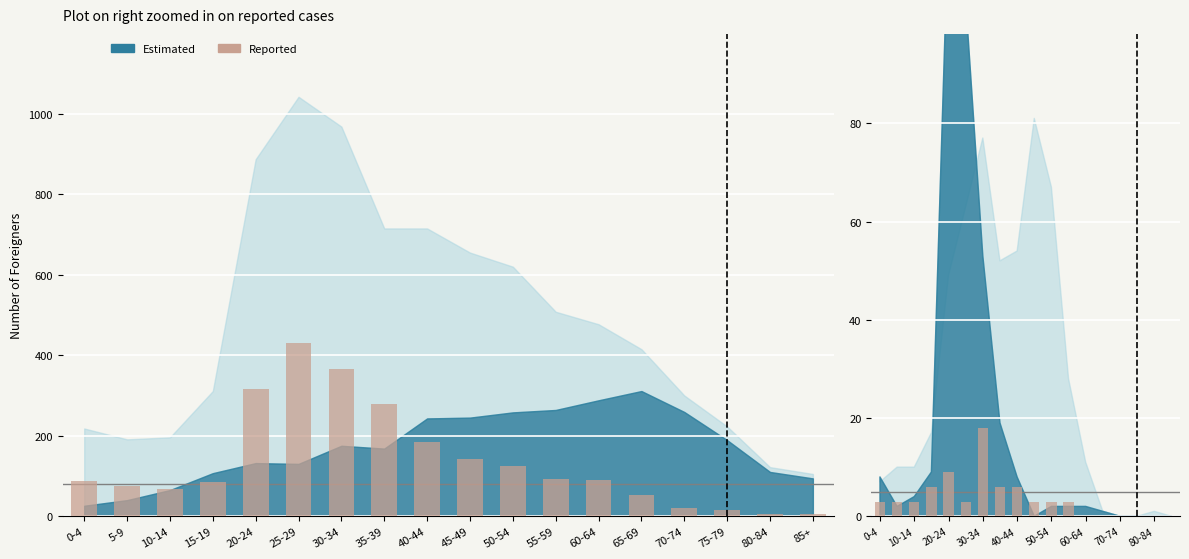

Does the chart contain stacked bars?

No